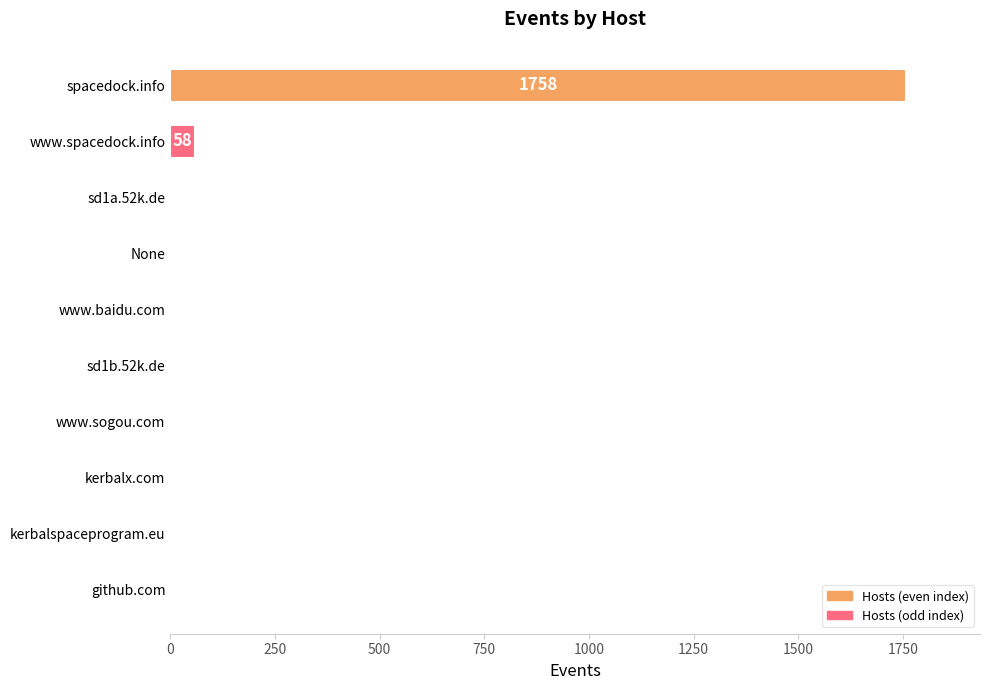

What is the sum of all values?

1840